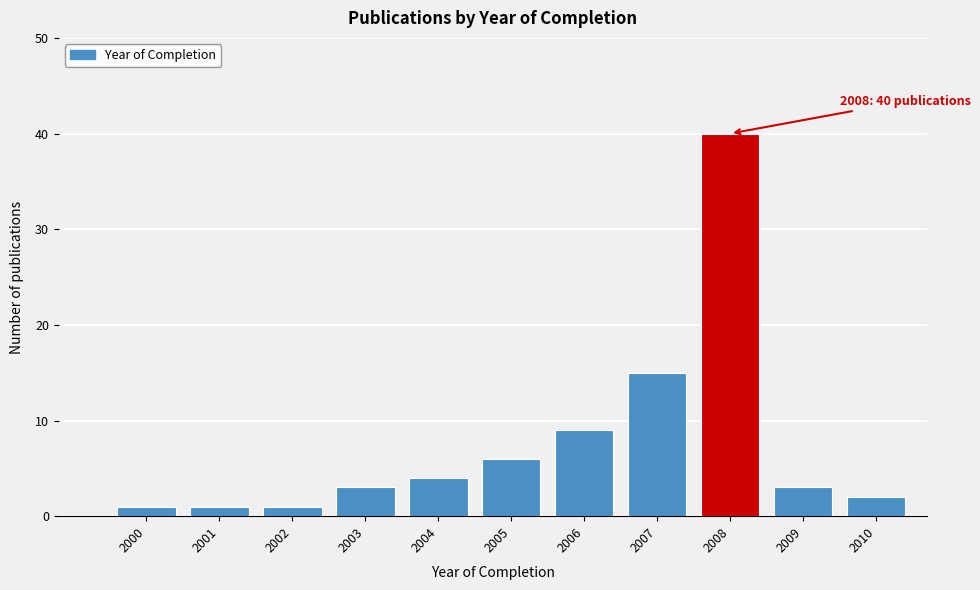

Reading left to right, what are all the values shown in this chart?

1	1	1	3	4	6	9	15	40	3	2